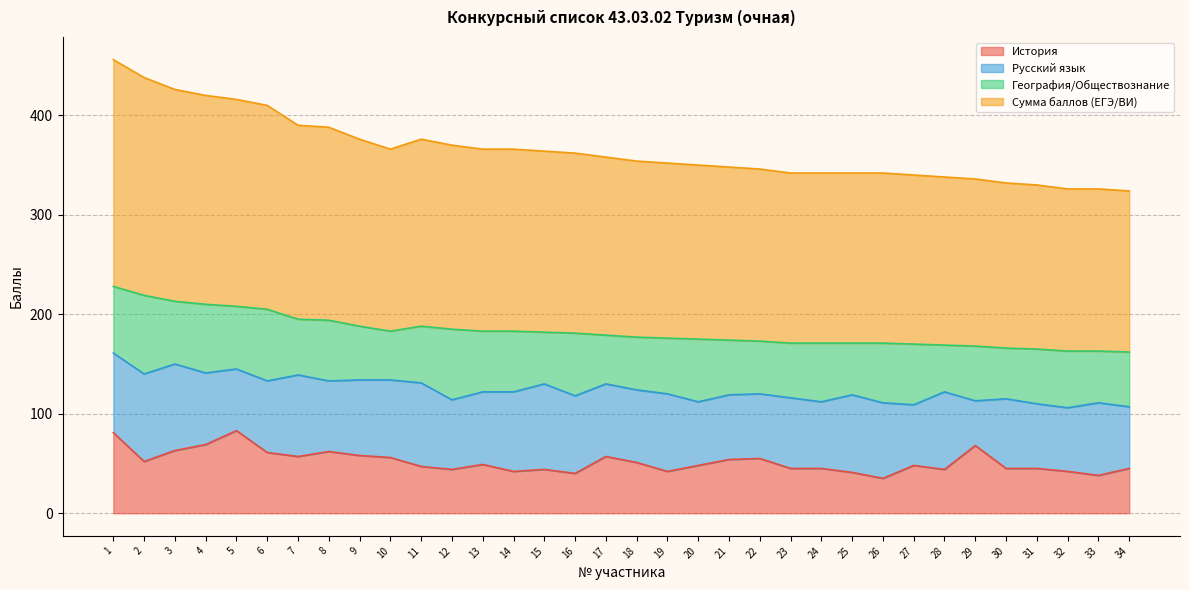

What is the difference between the maximum and second lowest values in the История series?

45